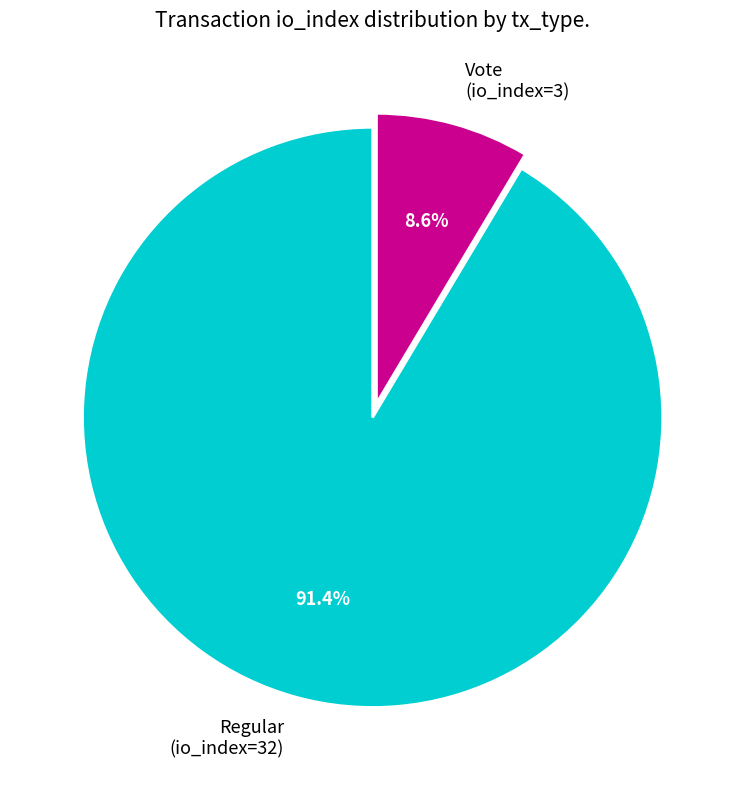

Which slice represents more than half of the pie?

Regular (io_index=32)